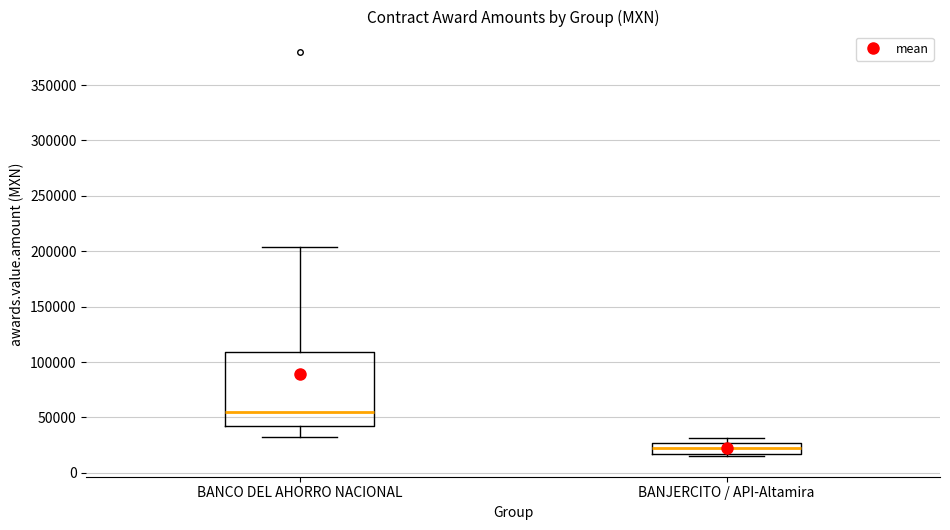

Reading left to right, transcribe this box plot: for each box, give where its median line is, the range the box spans, and where its two whiskers end, as read against the y-axis. The values are not printed on the chart, so give them approximately, as read against the axis.

BANCO DEL AHORRO NACIONAL: median 55000, box 40000 to 110000, whiskers 35000 to 205000
BANJERCITO / API-Altamira: median 25000 (inside the box), box 15000 to 25000, whiskers 15000 (just below the box's lower edge) to 30000